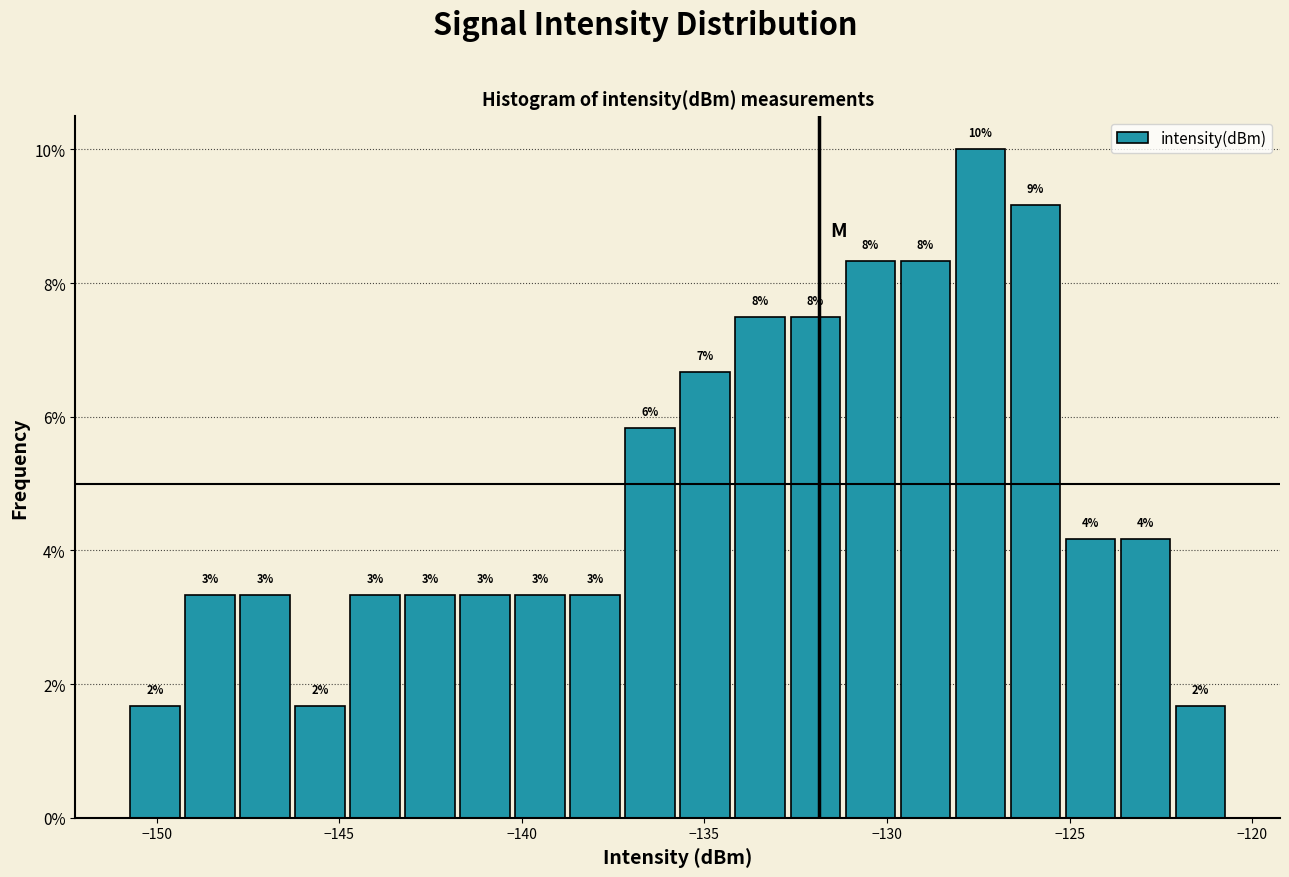

Read against the x-axis, roughly where is the centre of the tallest bar?

-127.5